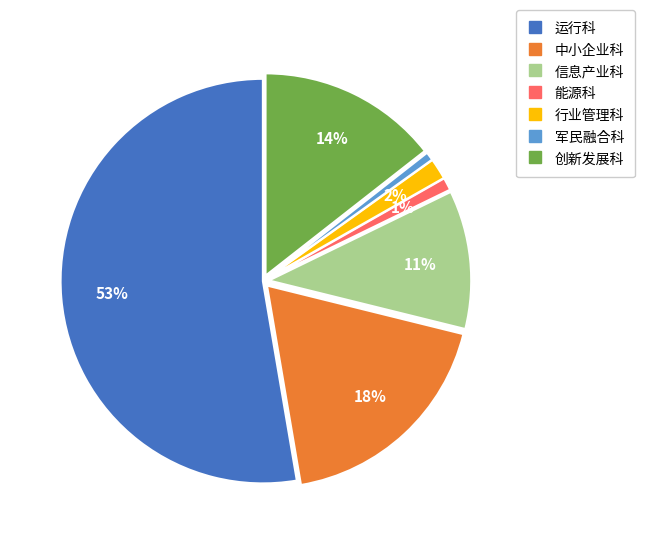

Is there any slice that represents more than half of the pie?

Yes